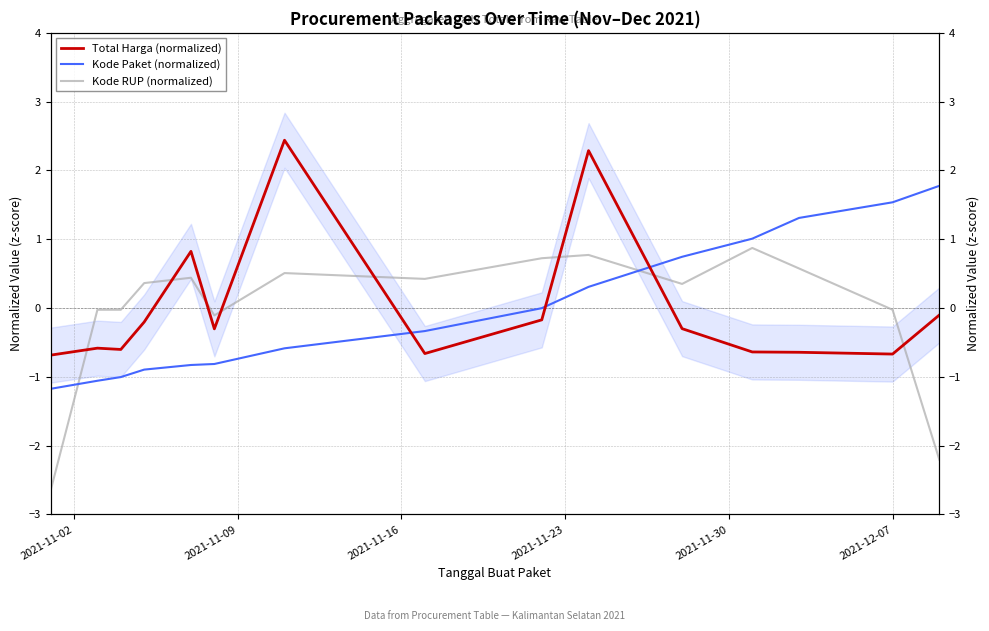

The Total Harga (normalized) series shows -1.2 at 2021-11-02. True or false?

False